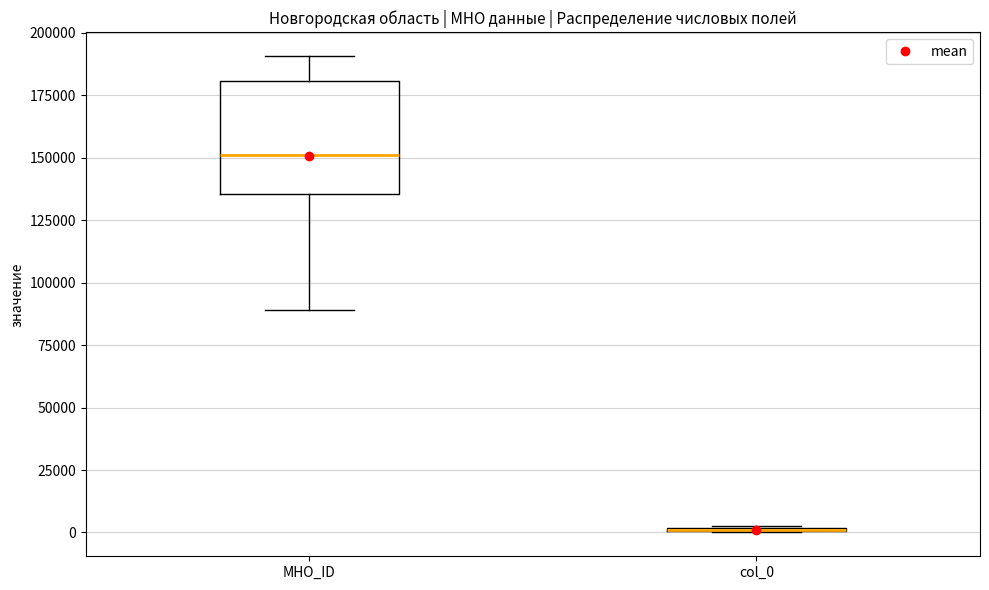

Reading left to right, transcribe this box plot: for each box, give where its median line is, the range the box spans, and where its two whiskers end, as read against the y-axis. The values are not printed on the chart, so give them approximately, as read against the axis.

МНО_ID: median 150000, box 135000 to 180000, whiskers 90000 to 190000
col_0: box collapsed to a line at 0, whiskers 0 to 5000